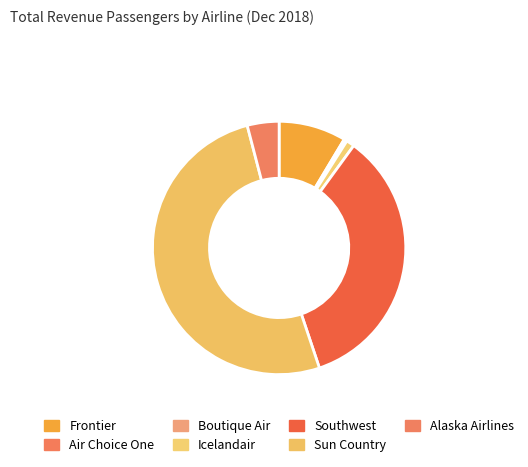

How many slices are in this pie chart?

7